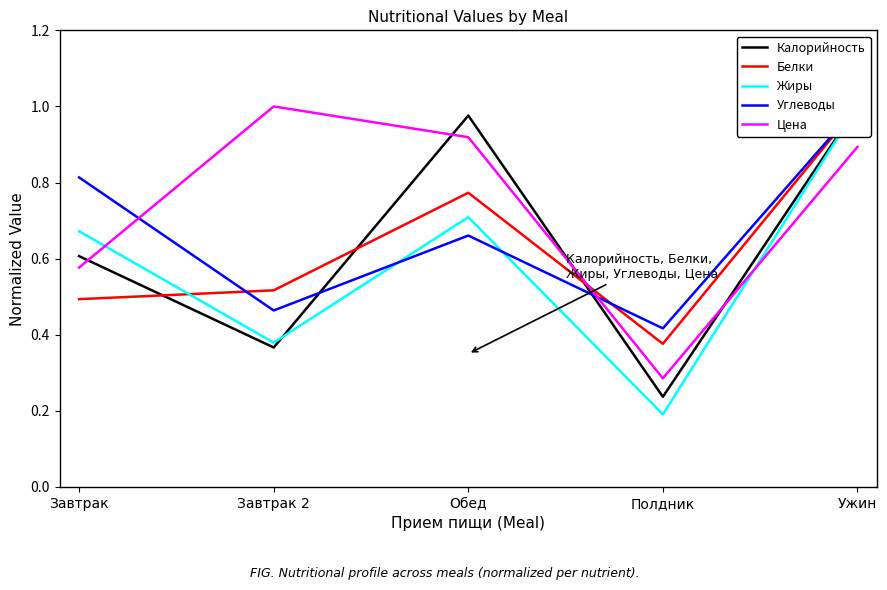

At which category is the sum across all series the highest?

Ужин